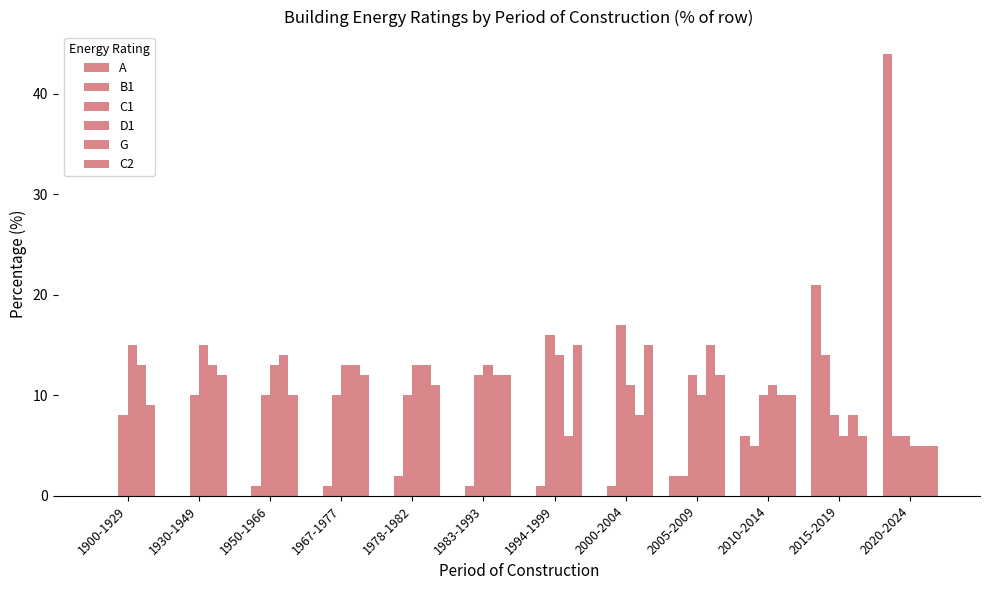

Are the bars grouped side by side (vs. stacked)?

Yes